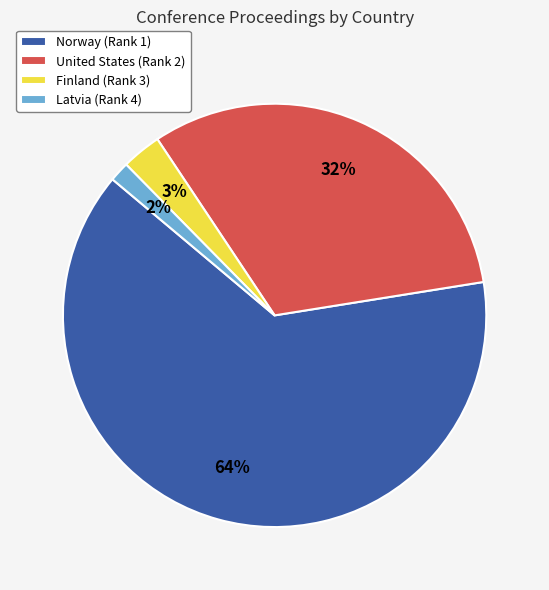

Do United States (Rank 2) and Latvia (Rank 4) together represent more than half of the pie?

No